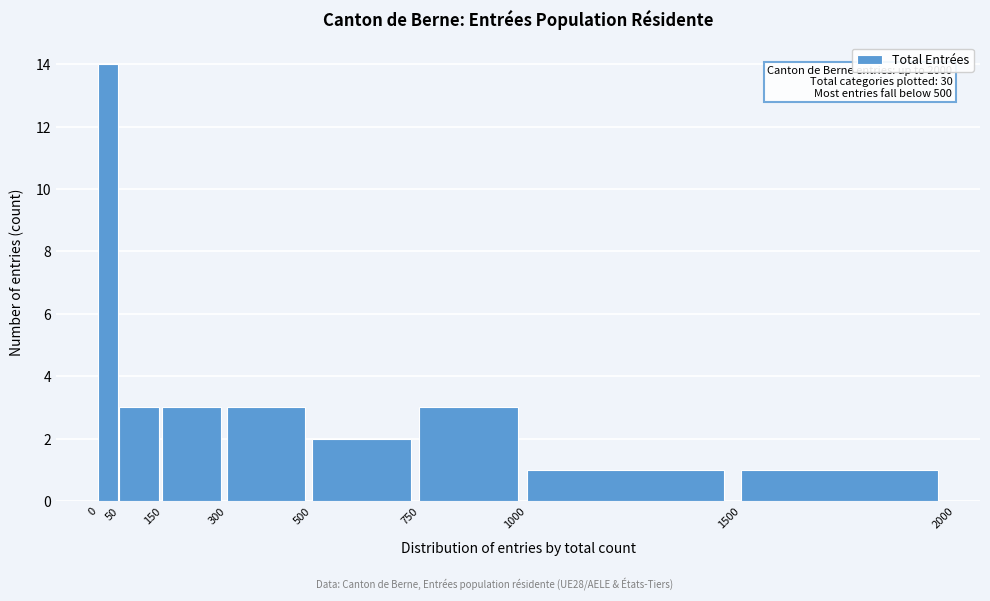

Which range on the x-axis has the tallest bar?

0 to 50